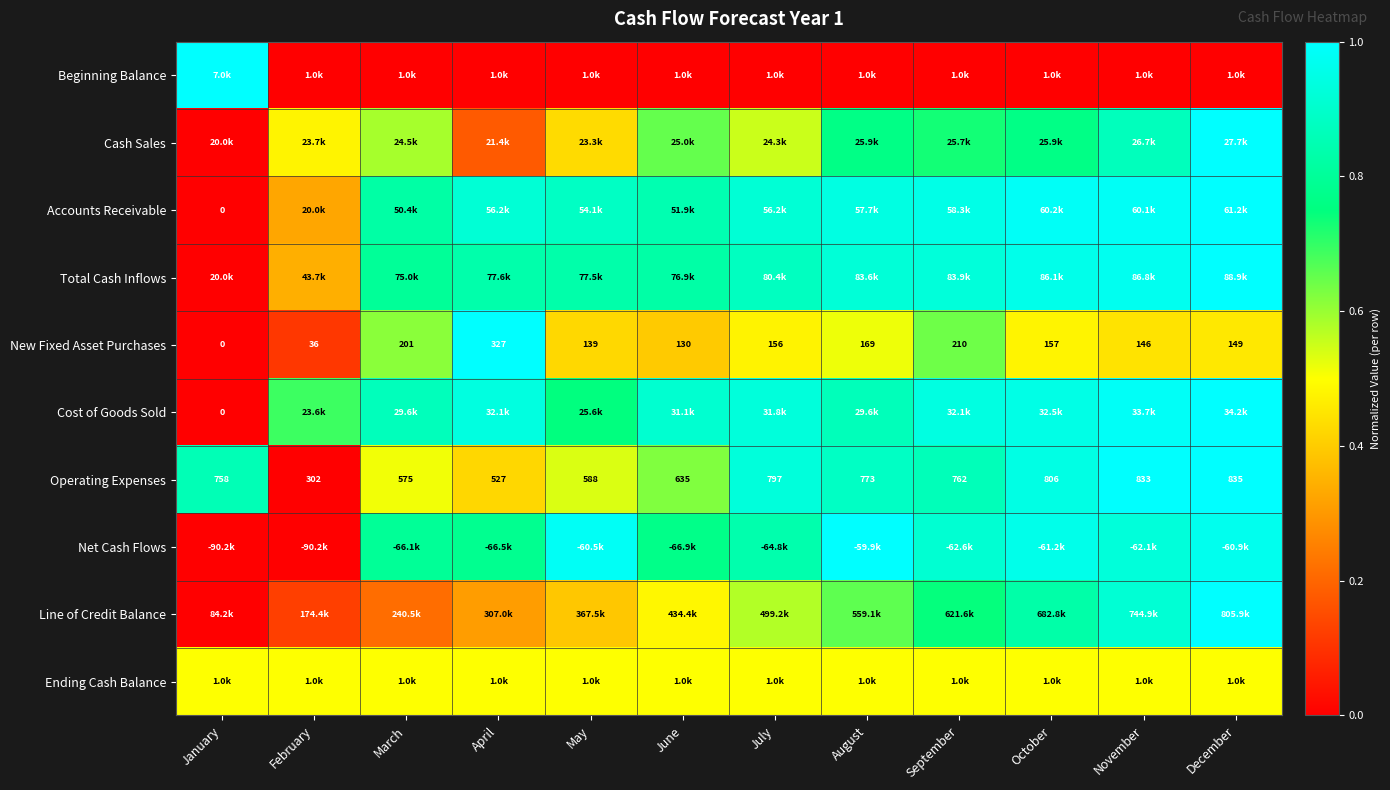

Which category has the highest value in the Operating Expenses series?

December